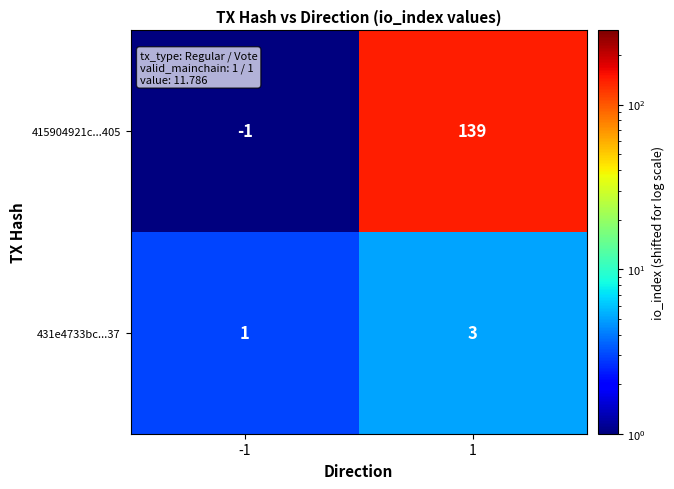

List the series in order of their overall mean, lowest first.

431e4733bc...37, 415904921c...405